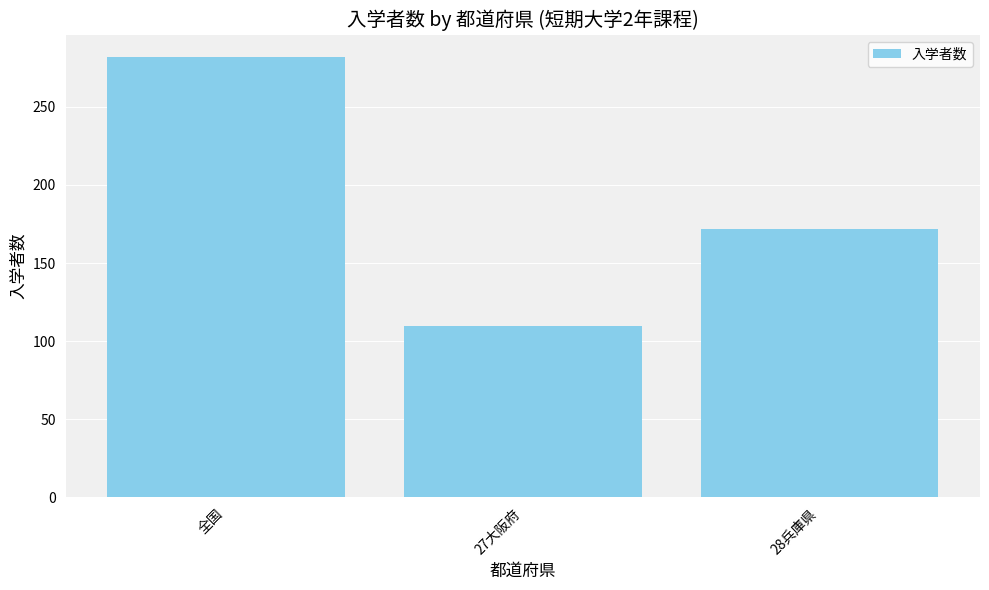

What is the sum of all values?

564